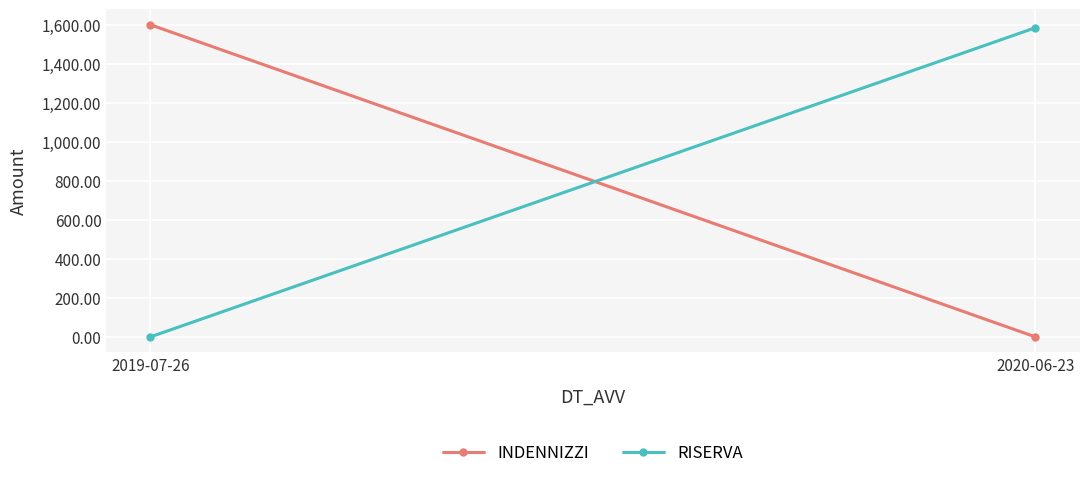

The value of INDENNIZZI at 2020-06-23 is -847.1. True or false?

False